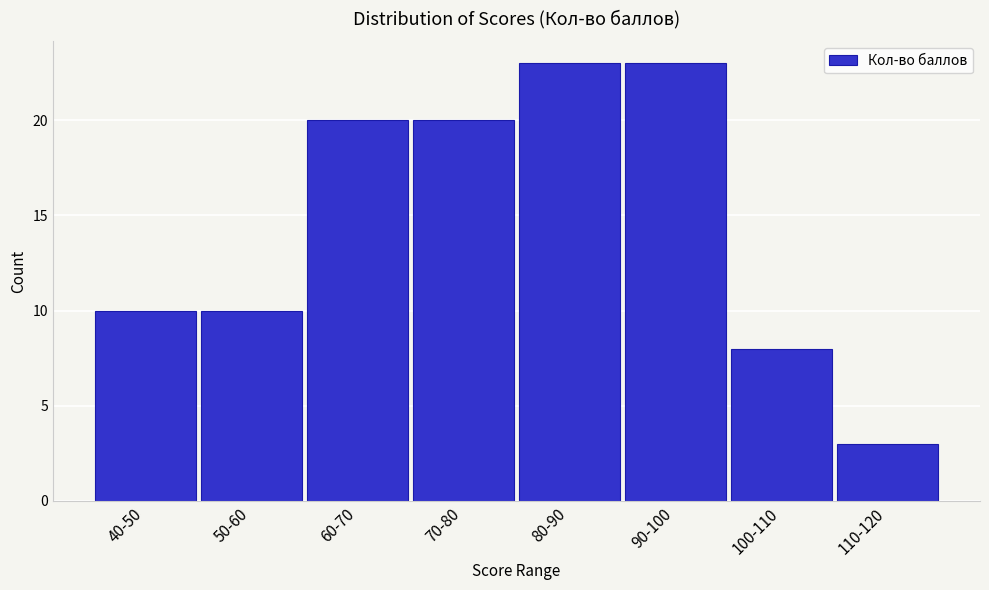

Reading left to right, transcribe all the data shown in this chart.

10	10	20	20	23	23	8	3